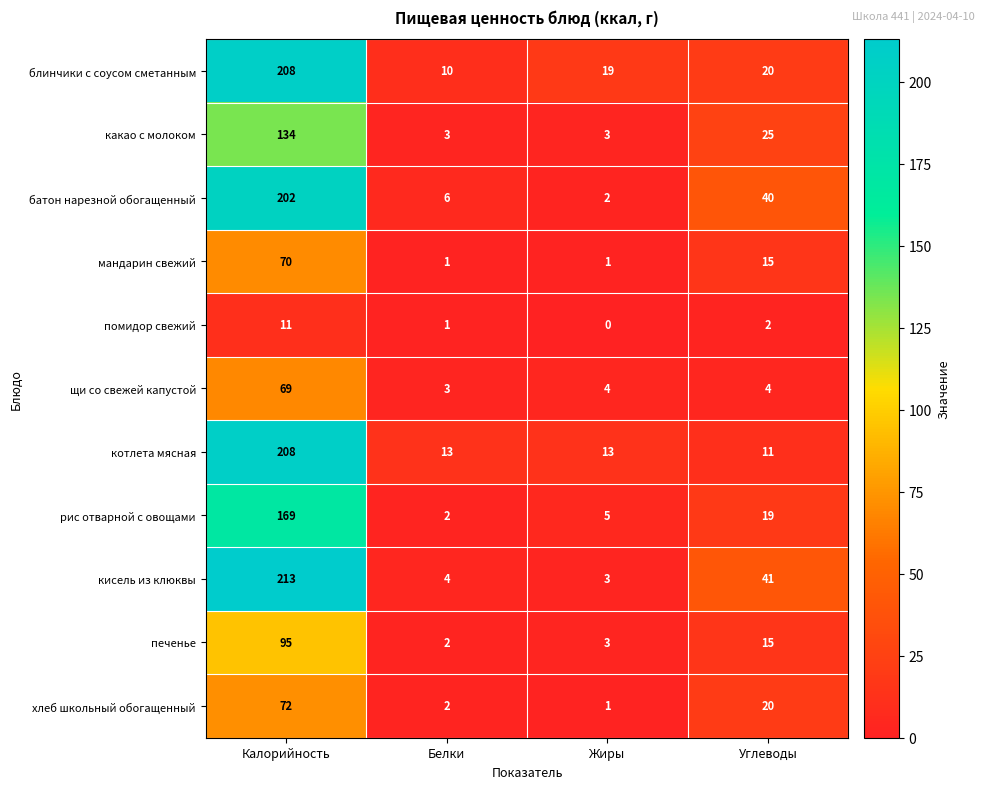

What is the sum of the рис отварной с овощами values at Белки and Жиры?

7